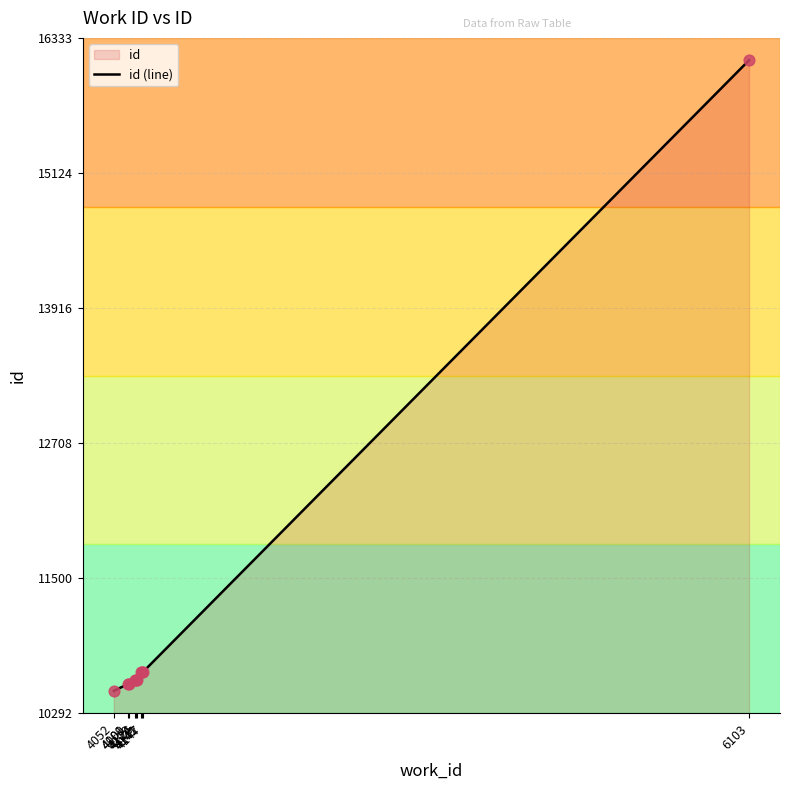

What is the change in value from 4052 to 6103?

+5641